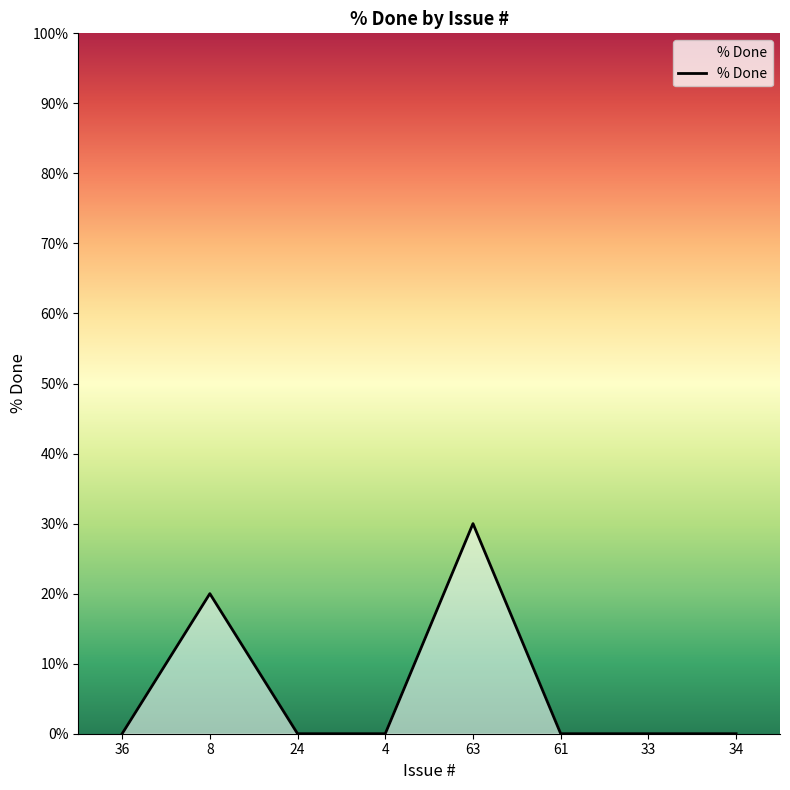

Between 63 and 4, which is larger?

63